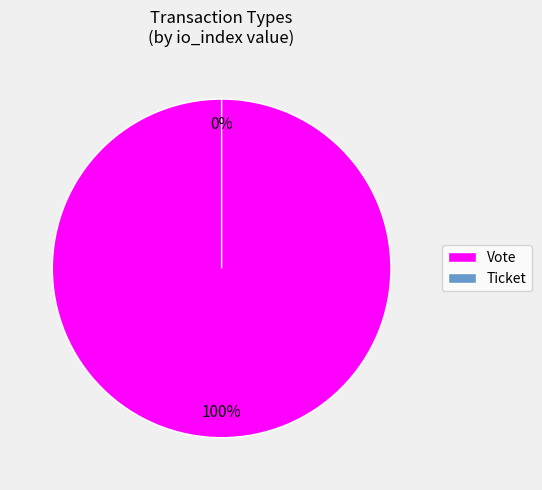

Which has a higher value, Vote (io_index=1) or Ticket (io_index=0)?

Vote (io_index=1)